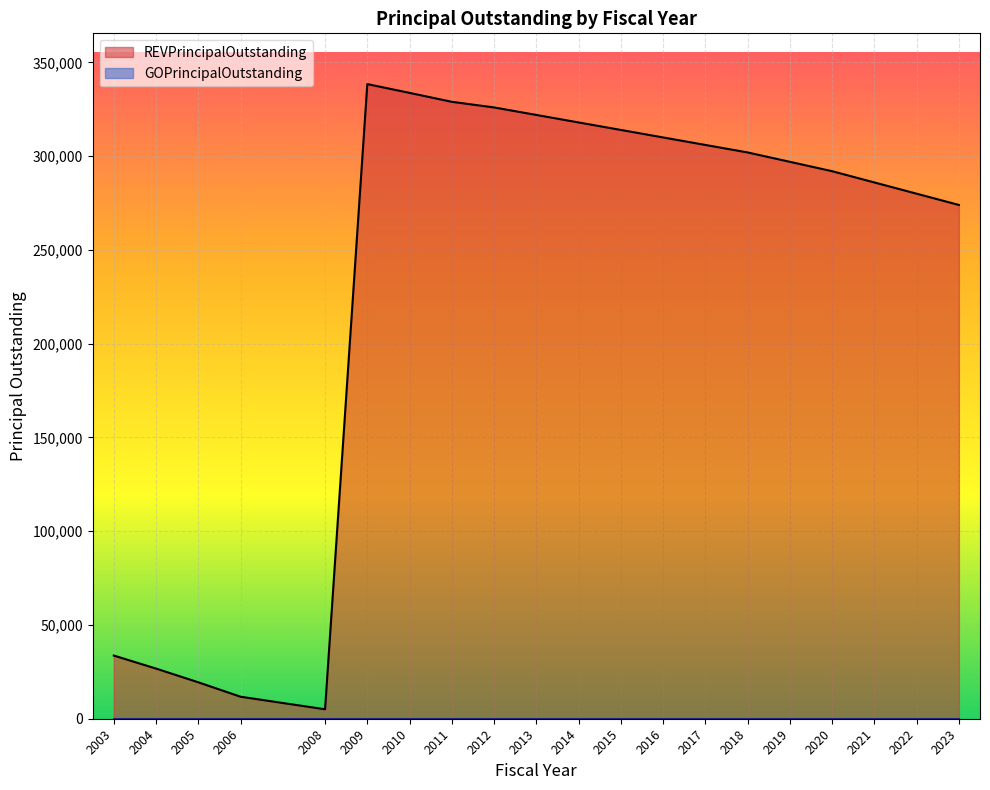

What is the difference between the second highest and second lowest values?

322028